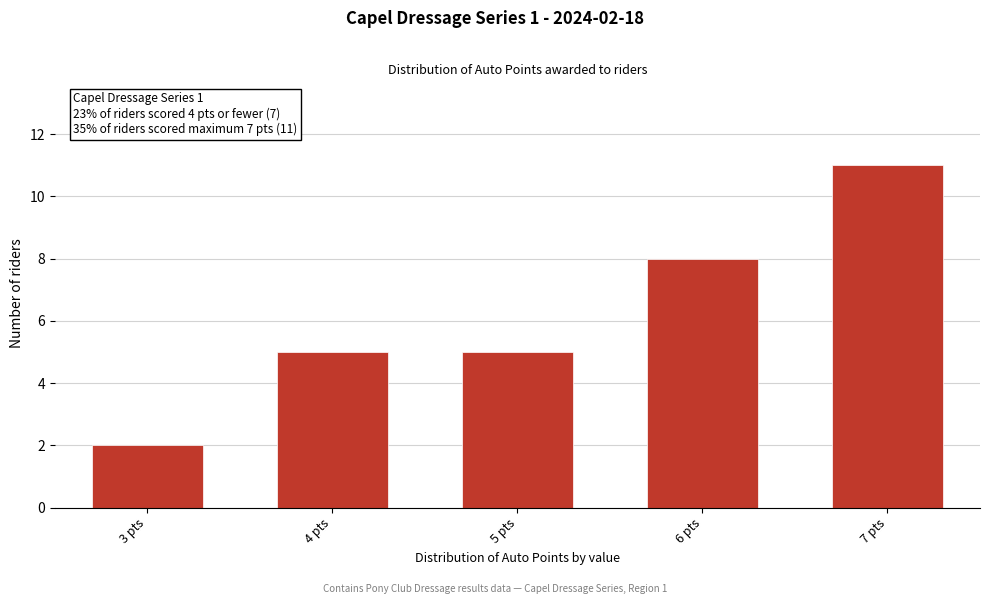

Reading left to right, what are all the values shown in this chart?

3 pts=2	4 pts=5	5 pts=5	6 pts=8	7 pts=11